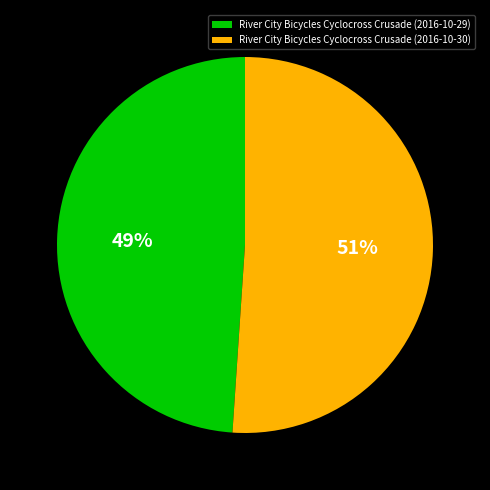

Approximately how many times larger is the value at River City Bicycles Cyclocross Crusade (2016-10-30) compared to River City Bicycles Cyclocross Crusade (2016-10-29)?

1.0